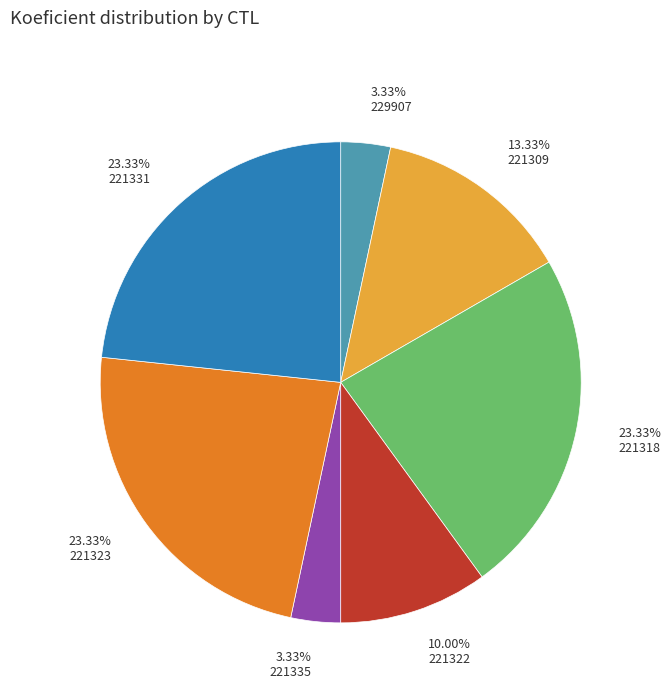

Is there a majority slice in this chart?

No